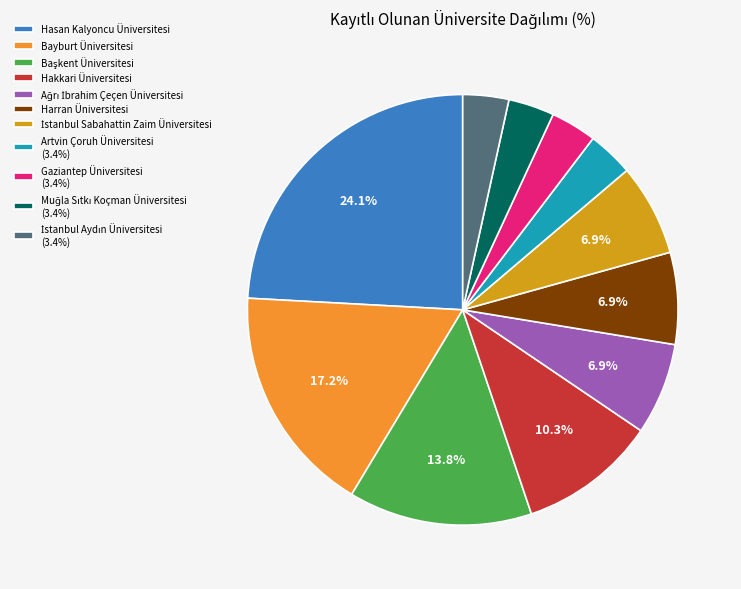

Is the sum of Artvin Çoruh Üniversitesi (3.4%) and Gaziantep Üniversitesi (3.4%) greater than half?

No